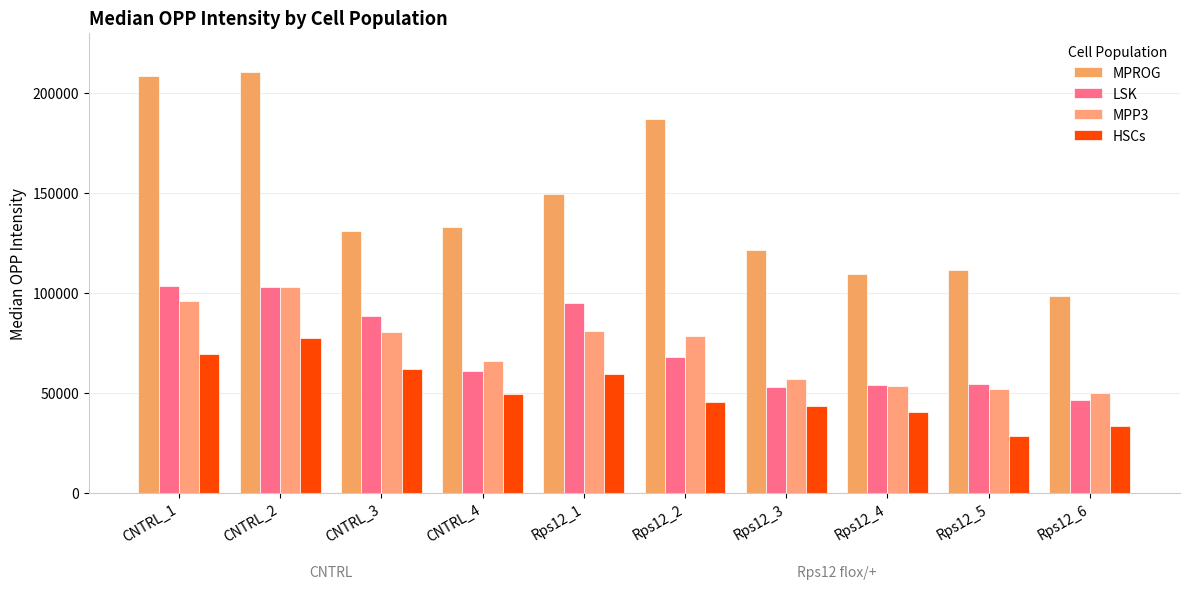

What is the sum of all MPROG values?

1459950